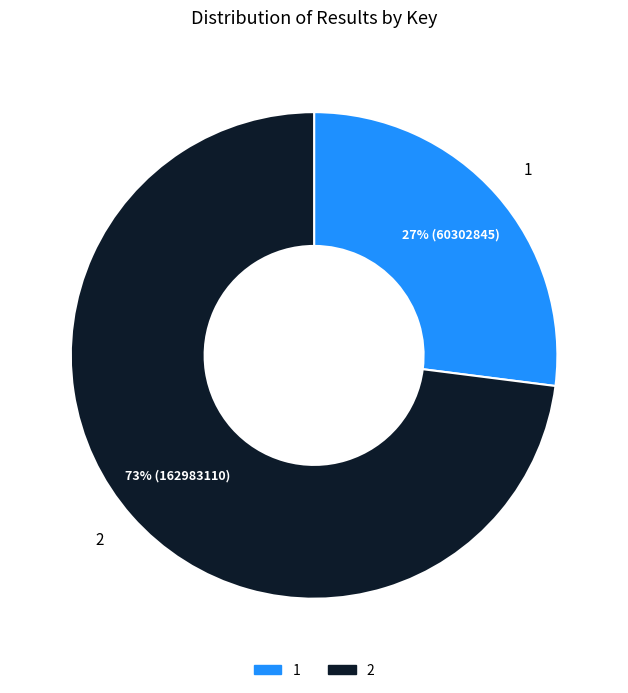

Combined, do 1 and 2 account for over 50%?

Yes